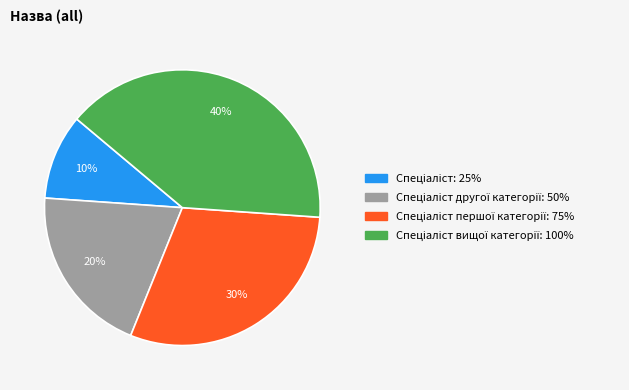

Is there a majority slice in this chart?

No